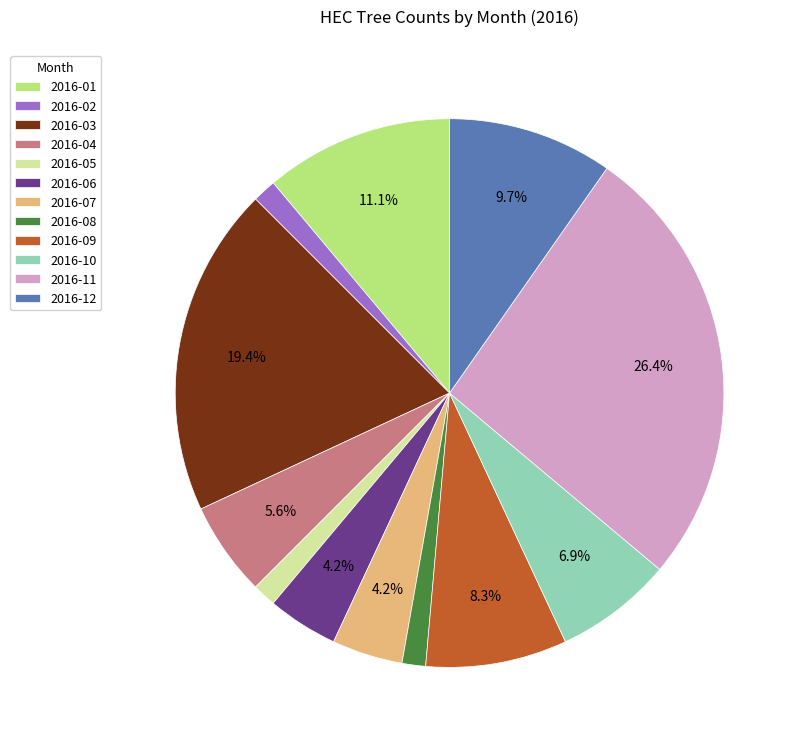

Which category has the biggest portion of the pie?

2016-11